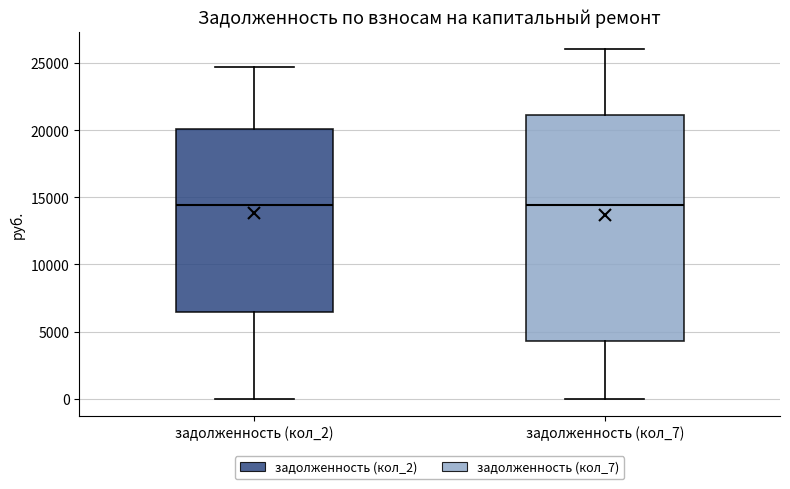

Which box is the tallest, from its lower edge to its upper edge?

задолженность (кол_7)